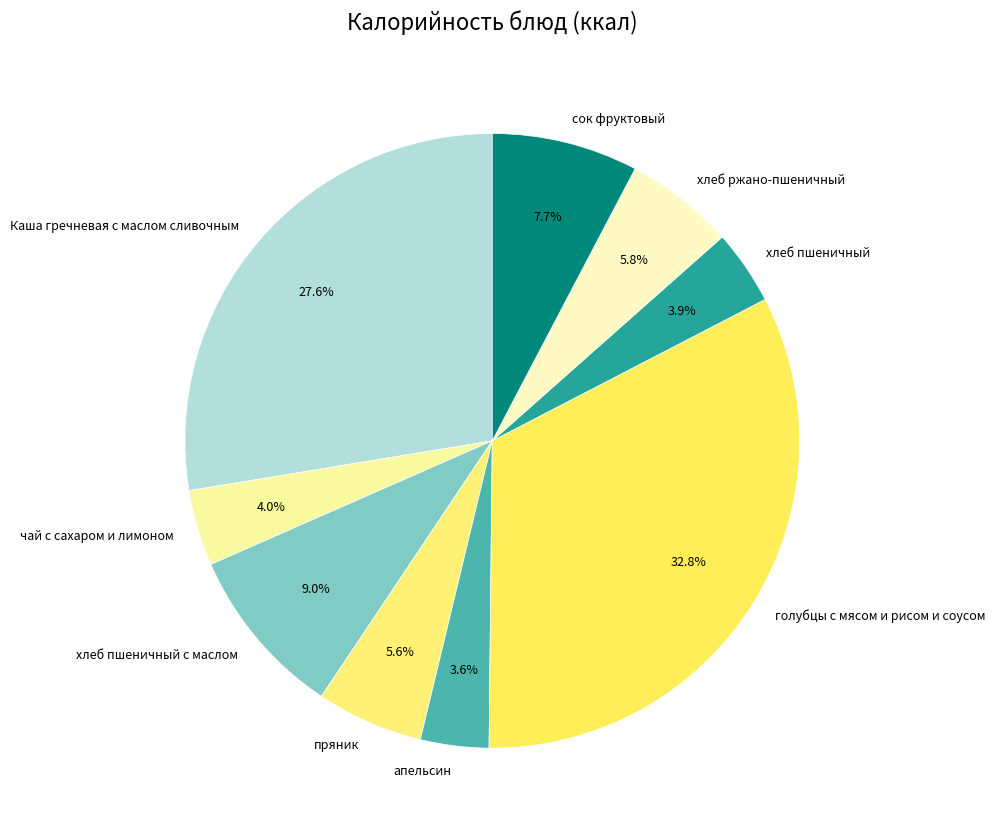

To the nearest percent, what percentage of the pie is апельсин?

4%